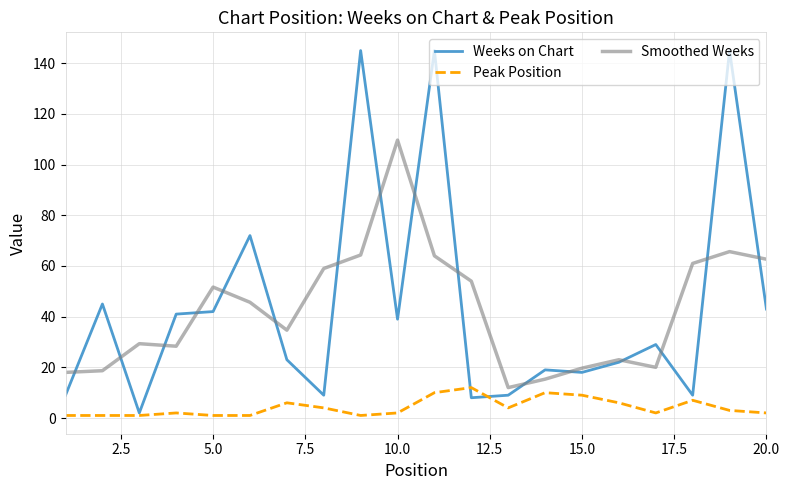

List the series in order of their peak value, lowest first.

Peak Position, Smoothed Weeks, Weeks on Chart